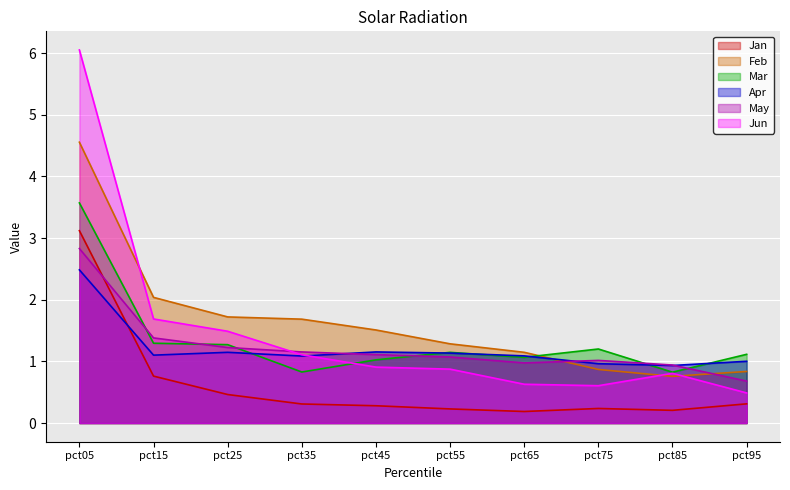

What is the greatest value displayed?

6.0